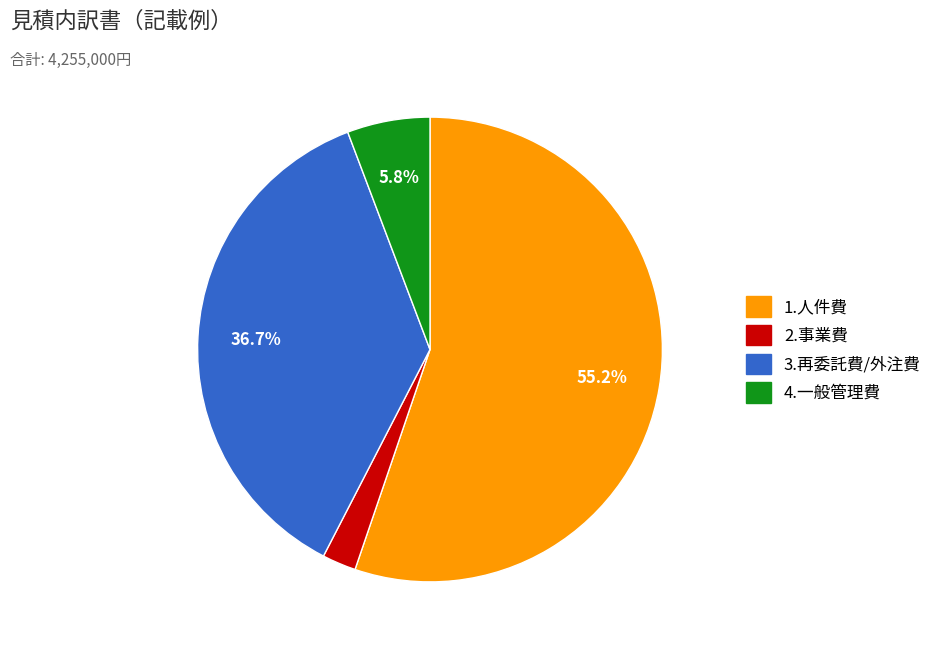

Count the number of slices in the pie.

4